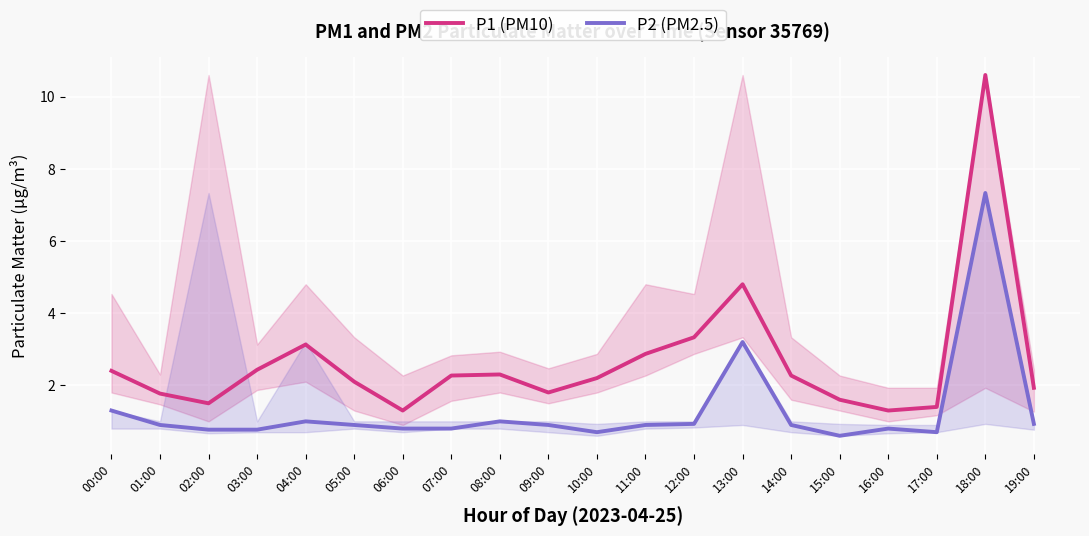

Is this an area chart (filled region under the line)?

No